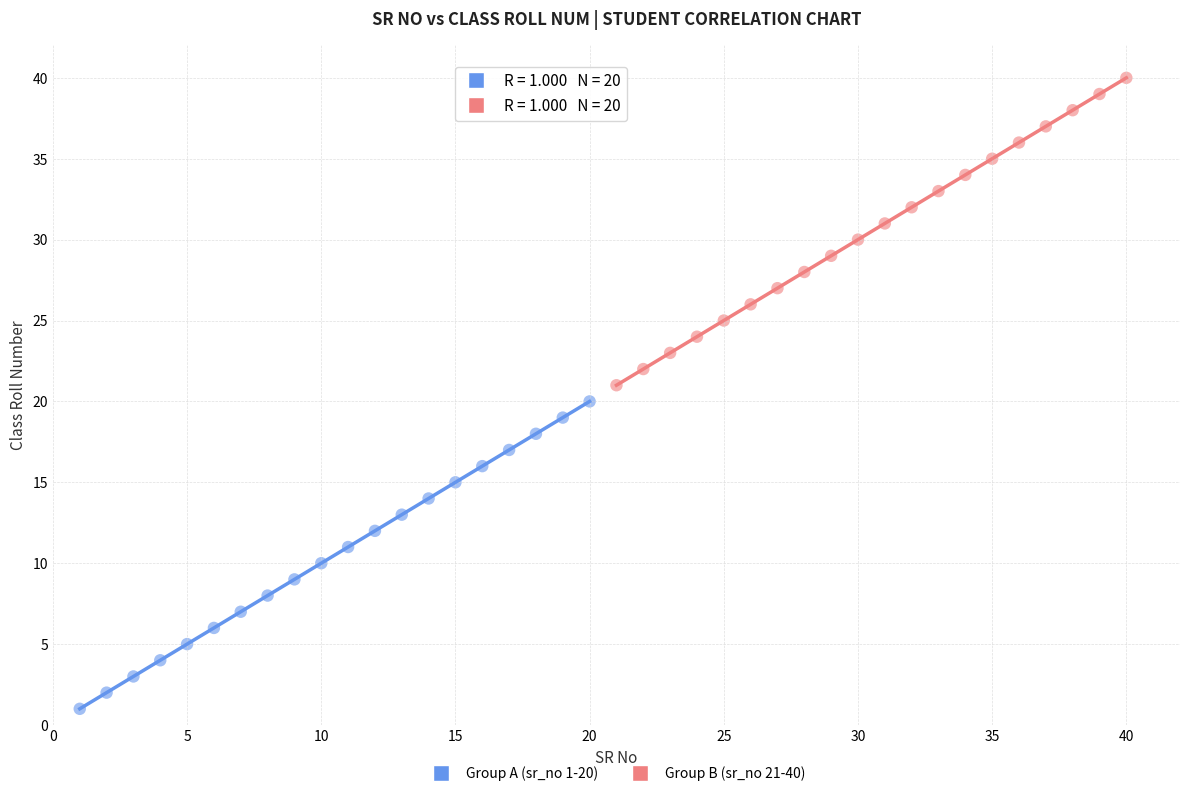

What are all the series names shown in the legend?

Group A (sr_no 1-20), Group B (sr_no 21-40)